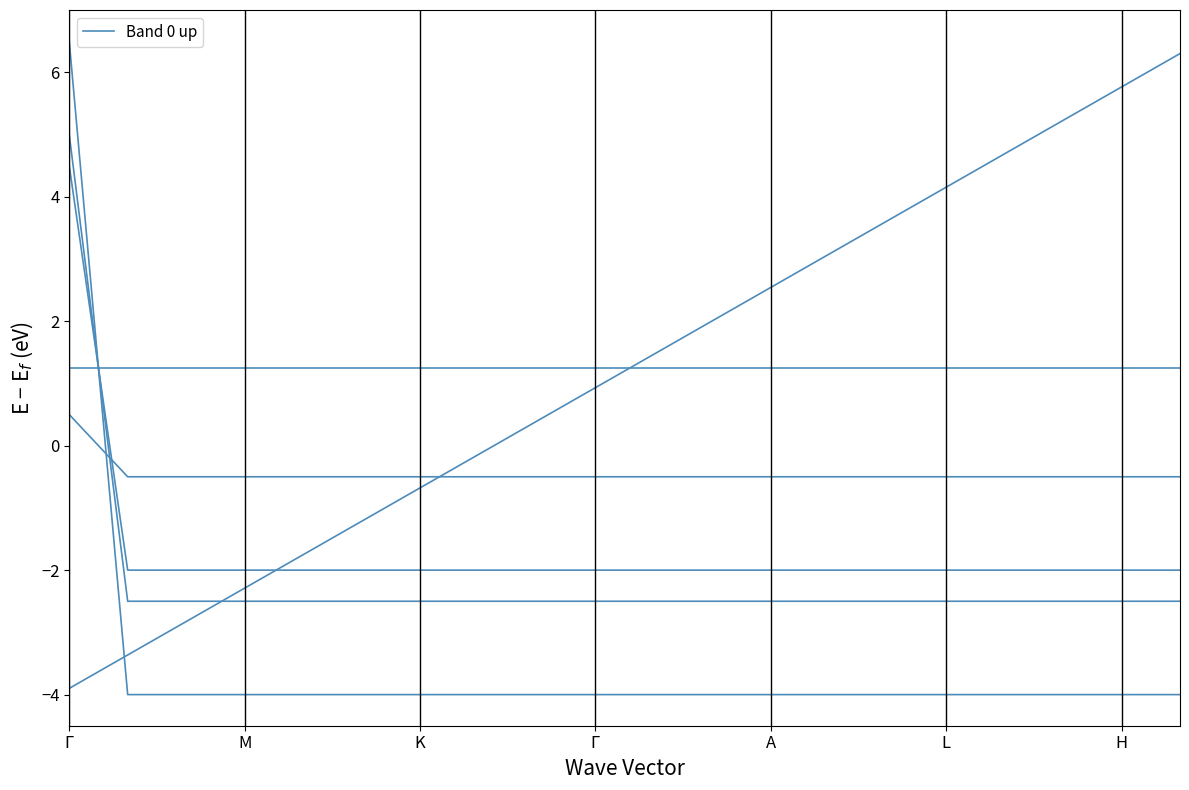

Does the chart have visible grid lines?

No